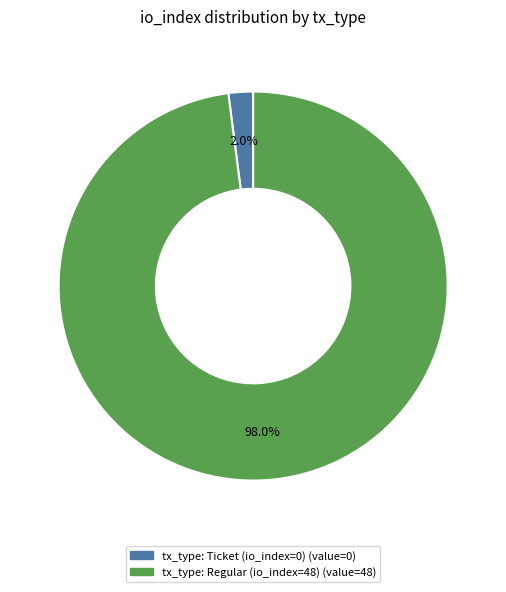

Which has a higher value, tx_type: Regular (io_index=48) or tx_type: Ticket (io_index=0)?

tx_type: Regular (io_index=48)